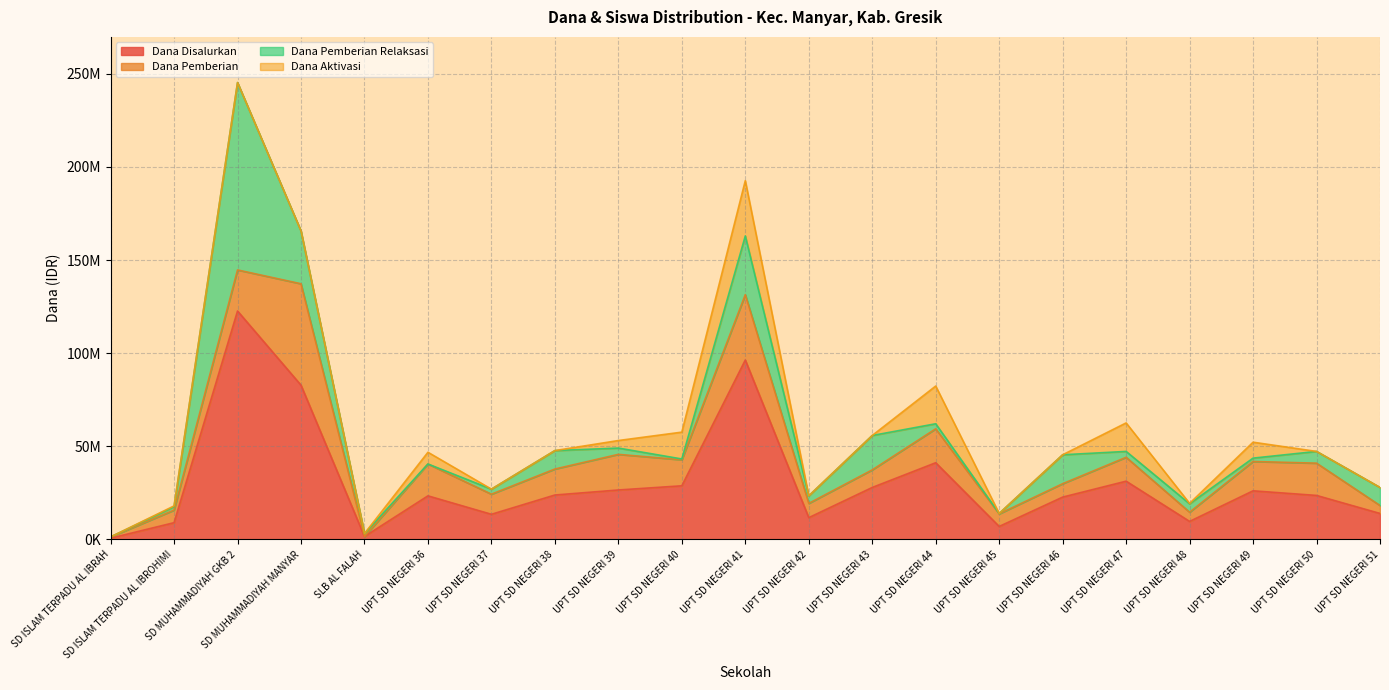

The Siswa Pemberian series shows 46 at UPT SD NEGERI 37. True or false?

False